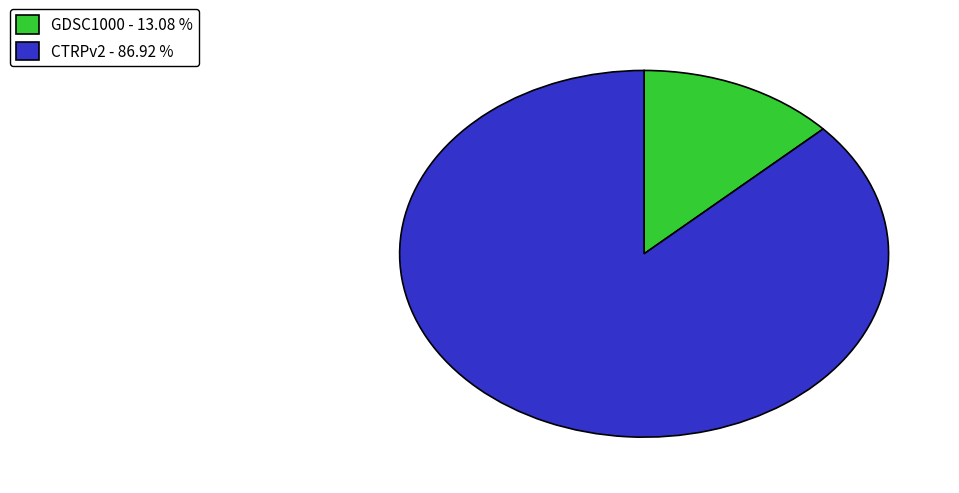

Combined, do GDSC1000 and CTRPv2 account for over 50%?

Yes